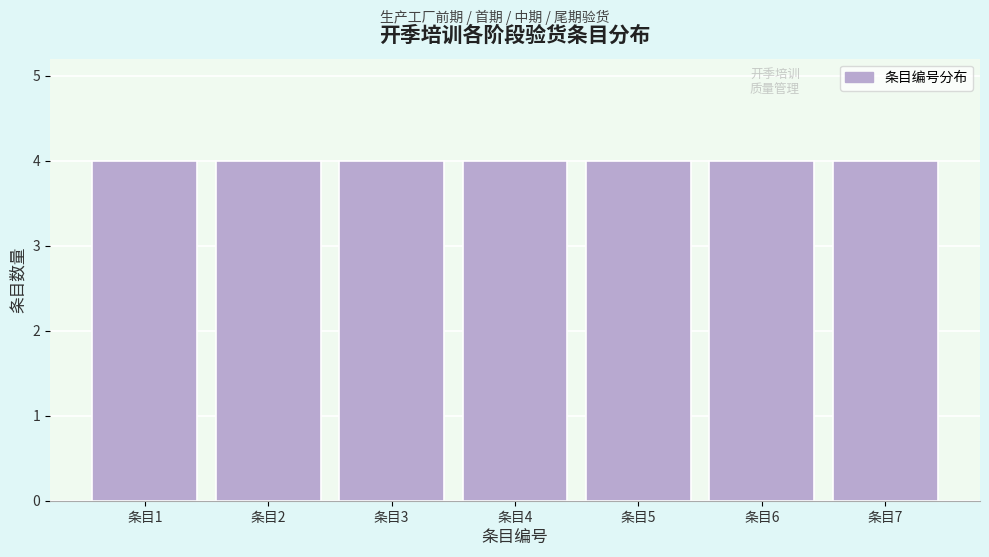

What is the height of the bar covering 2.5 to 3.5 on the x-axis? The values are not printed on the chart, so give them approximately, as read against the axis.

4